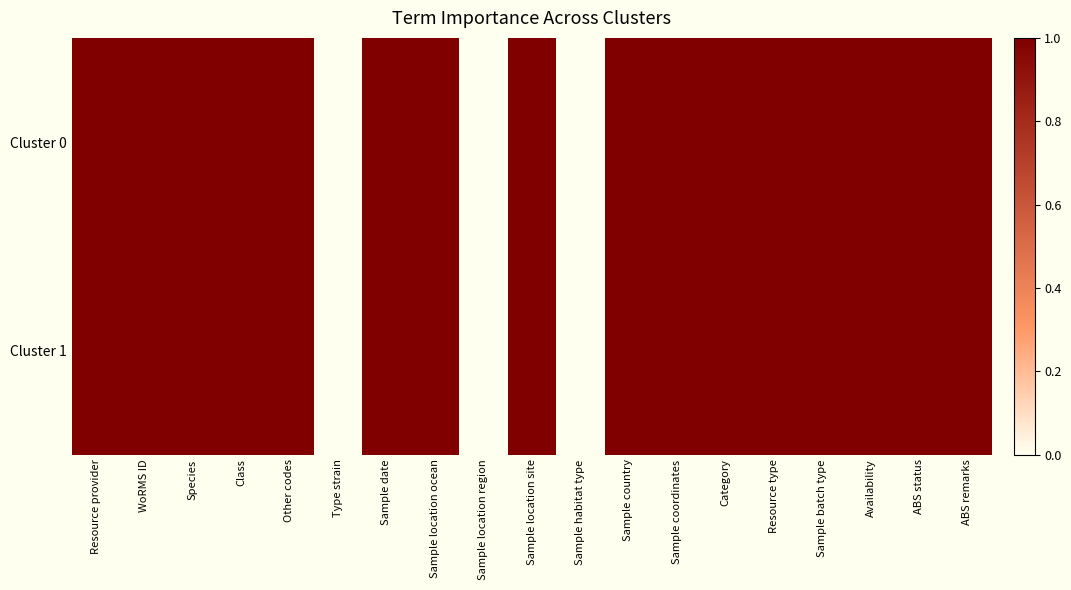

What is the total value across all series at Sample country?

2